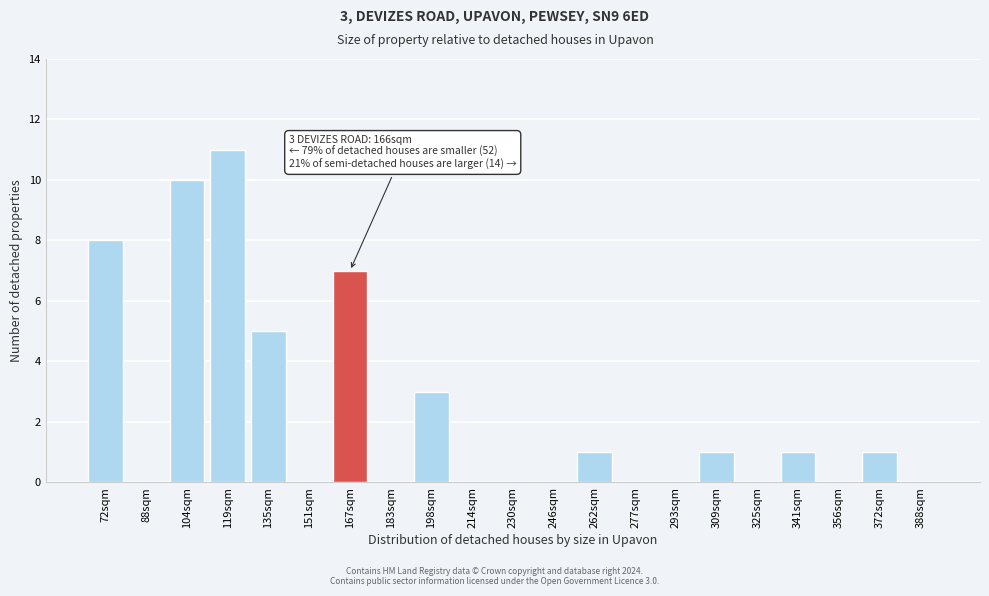

Reading left to right, extract all data points from this chart.

72sqm=8	88sqm=0	104sqm=10	119sqm=11	135sqm=5	151sqm=0	167sqm=7	183sqm=0	198sqm=3	214sqm=0	230sqm=0	246sqm=0	262sqm=1	277sqm=0	293sqm=0	309sqm=1	325sqm=0	341sqm=1	356sqm=0	372sqm=1	388sqm=0